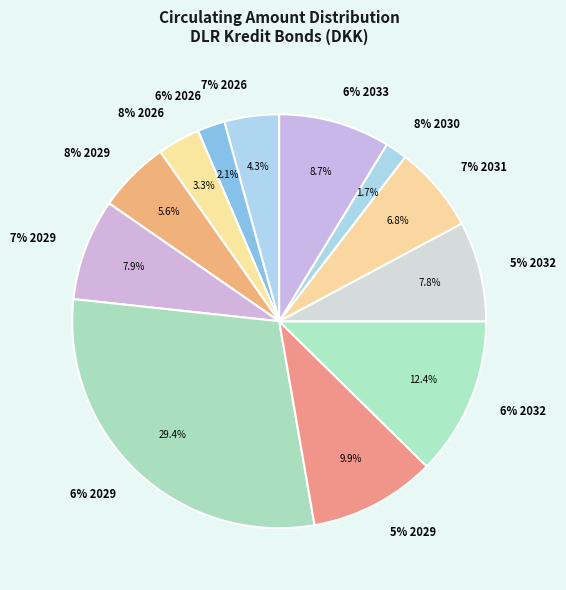

Is there a majority slice in this chart?

No